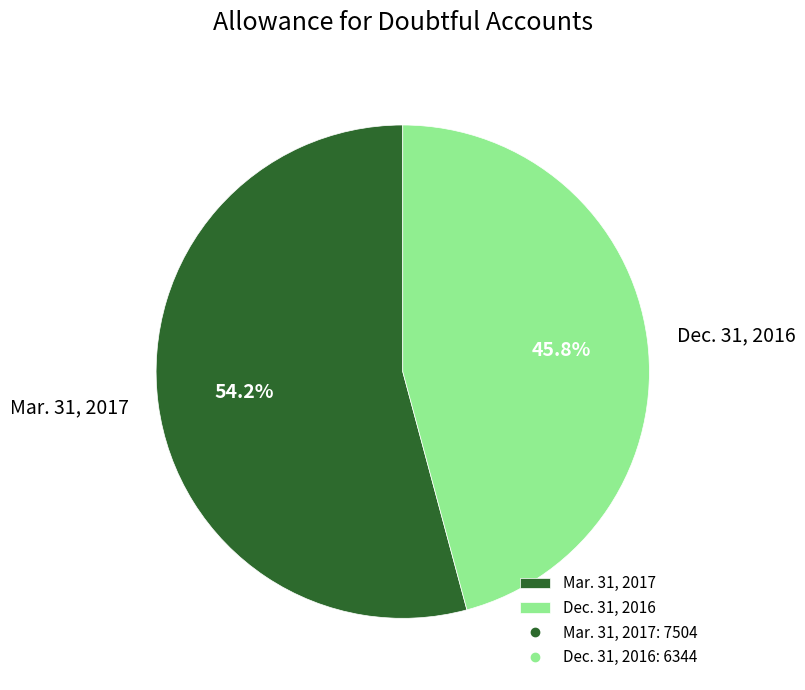

What percentage is NOT represented by Dec. 31, 2016?

54.2%